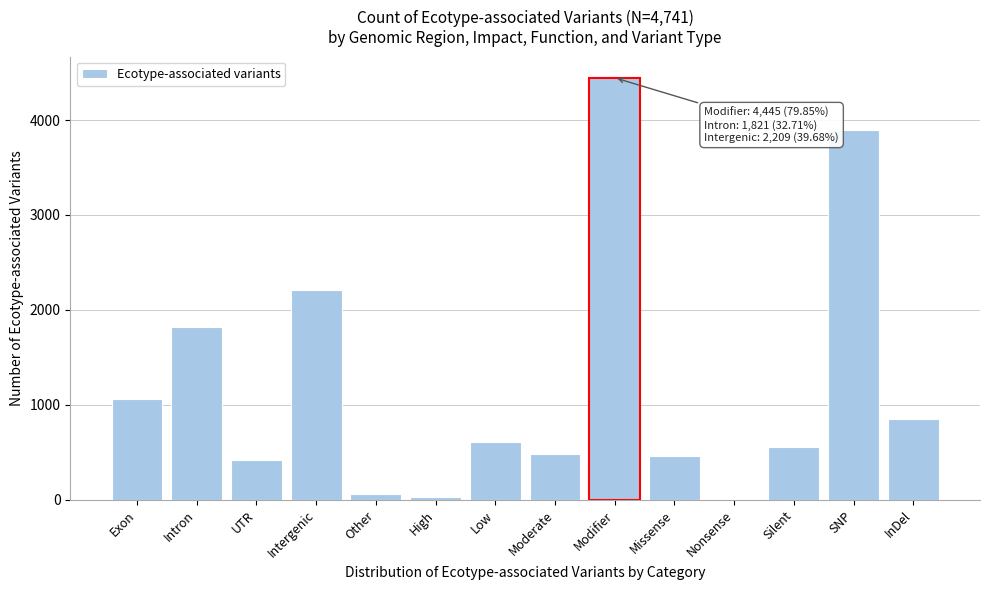

What is the ratio of the value at Exon to the value at Intergenic?

0.5